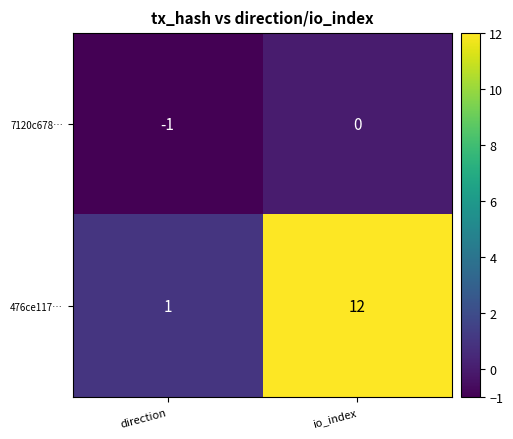

Which series has the largest range (max minus min)?

476ce117…